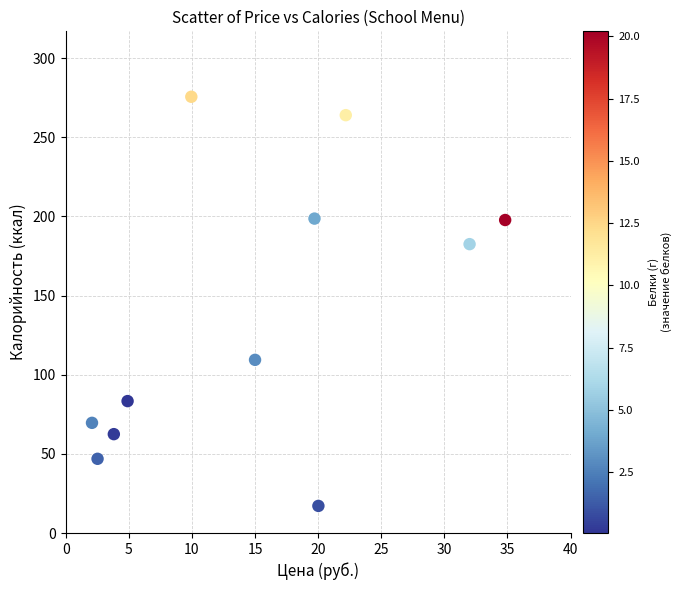

What is the average Y value?

137.0